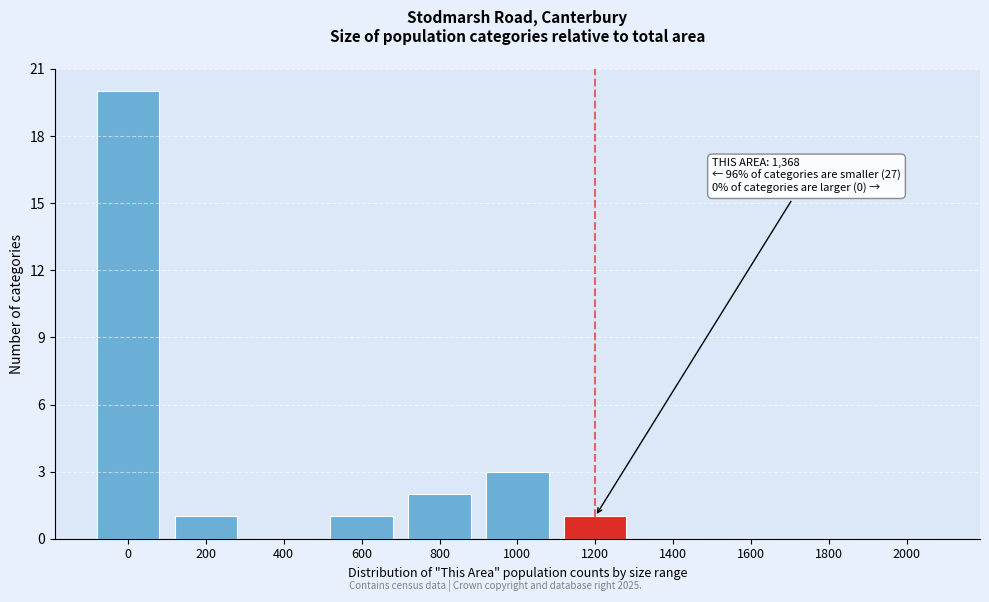

Reading left to right, transcribe all the data shown in this chart.

0=20	200=1	400=0	600=1	800=2	1000=3	1200=1	1400=0	1600=0	1800=0	2000=0